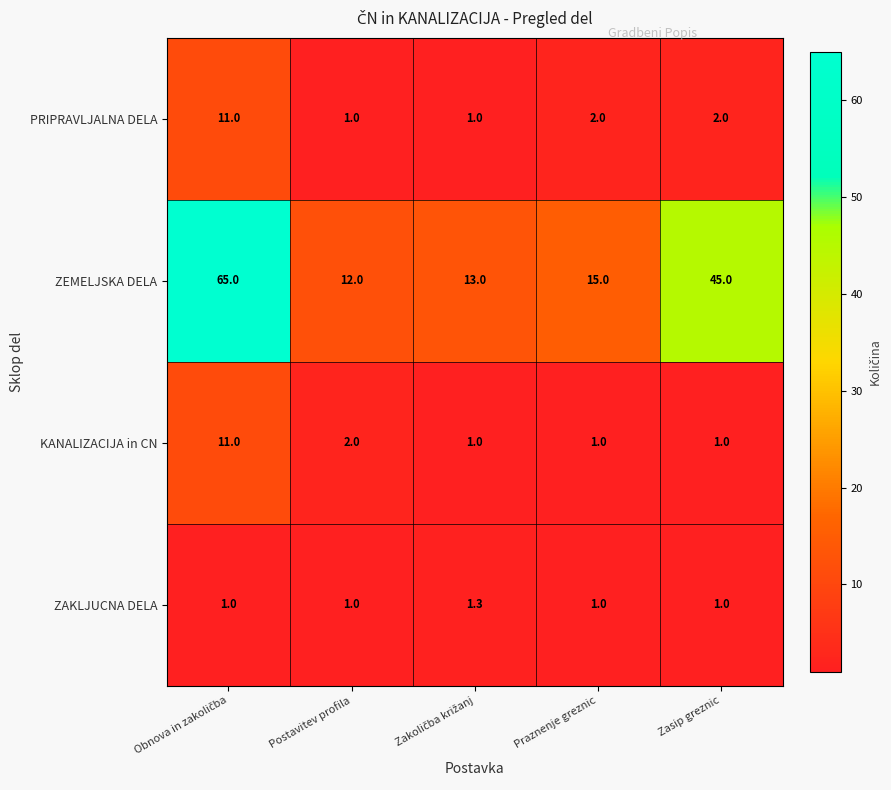

What is the difference between the maximum and minimum values in the ZEMELJSKA DELA series?

53.0